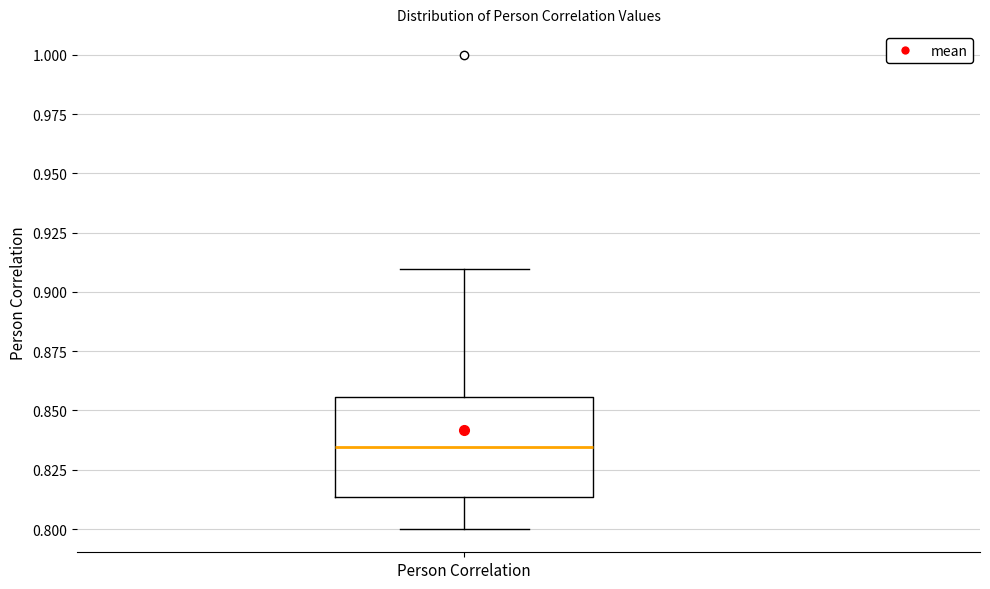

Read this box plot against the y-axis: the position of the median line, the range covered by the box, and the ends of both whiskers. The values are not printed on the chart, so give them approximately, as read against the axis.

median 0.835, box 0.815 to 0.855, whiskers 0.800 to 0.910